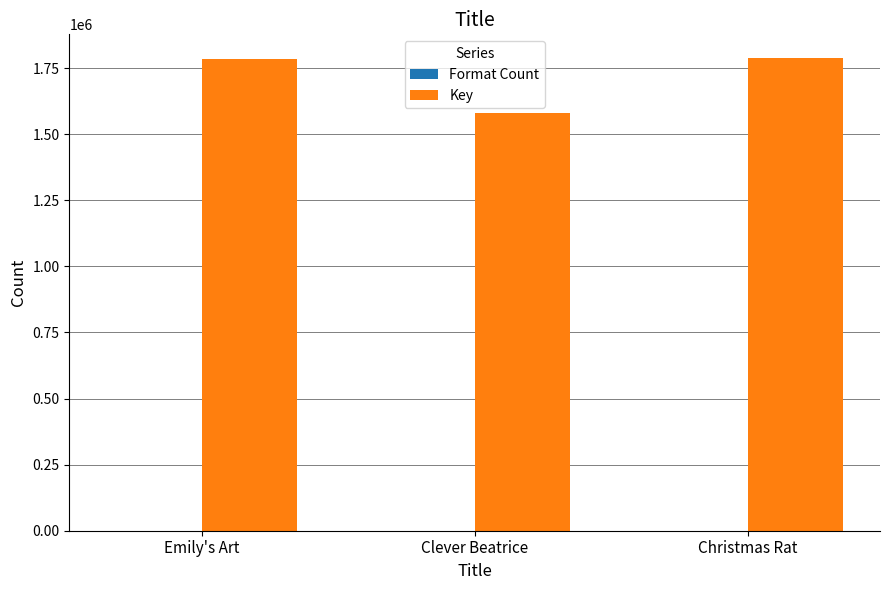

Are the bars grouped side by side (vs. stacked)?

Yes